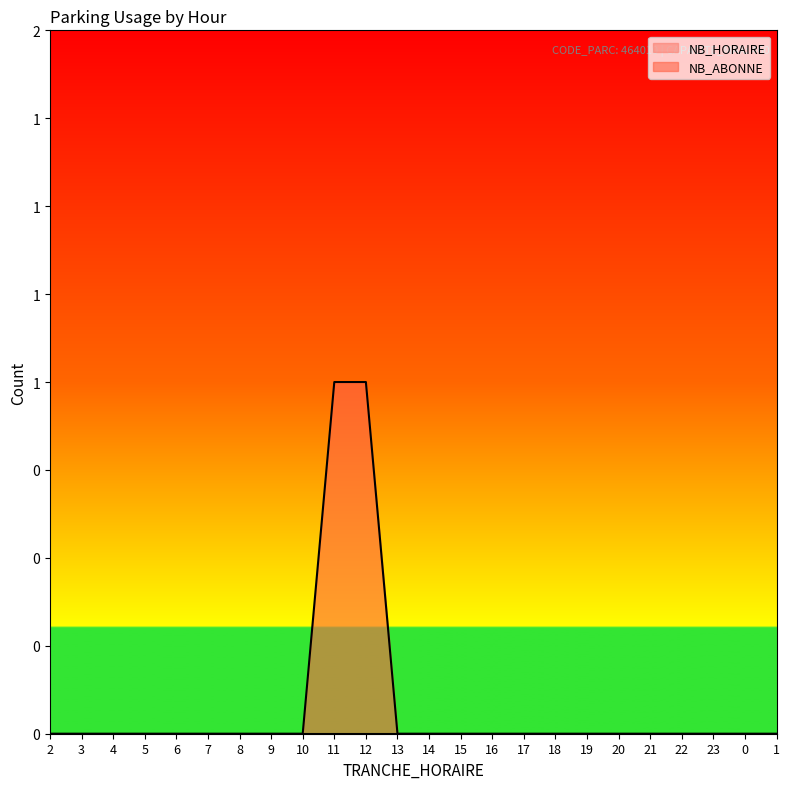

True or false: the data shows 0 at 13.

False